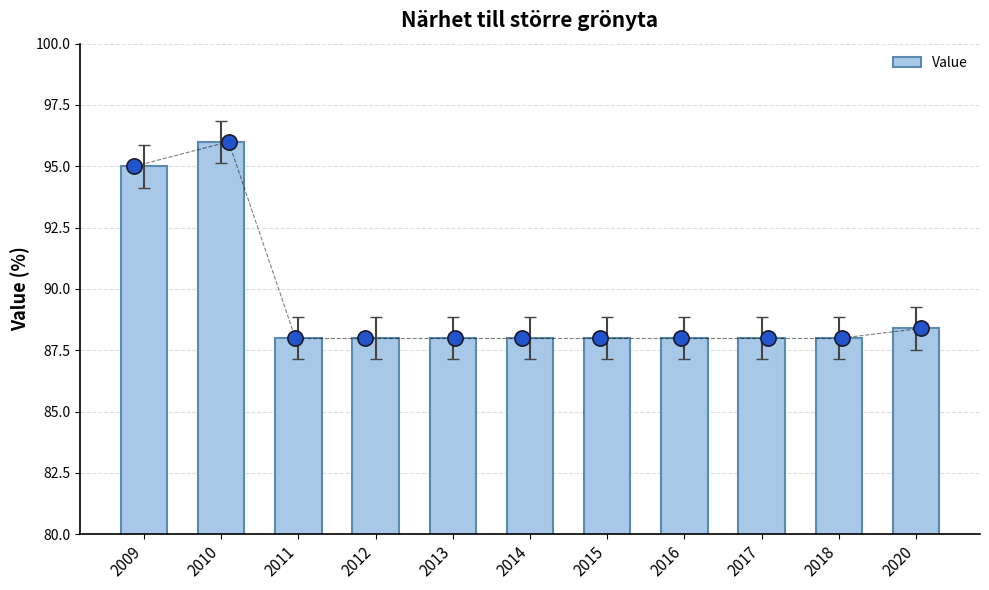

Approximately how many times larger is the value at 2017 compared to 2013?

1.0